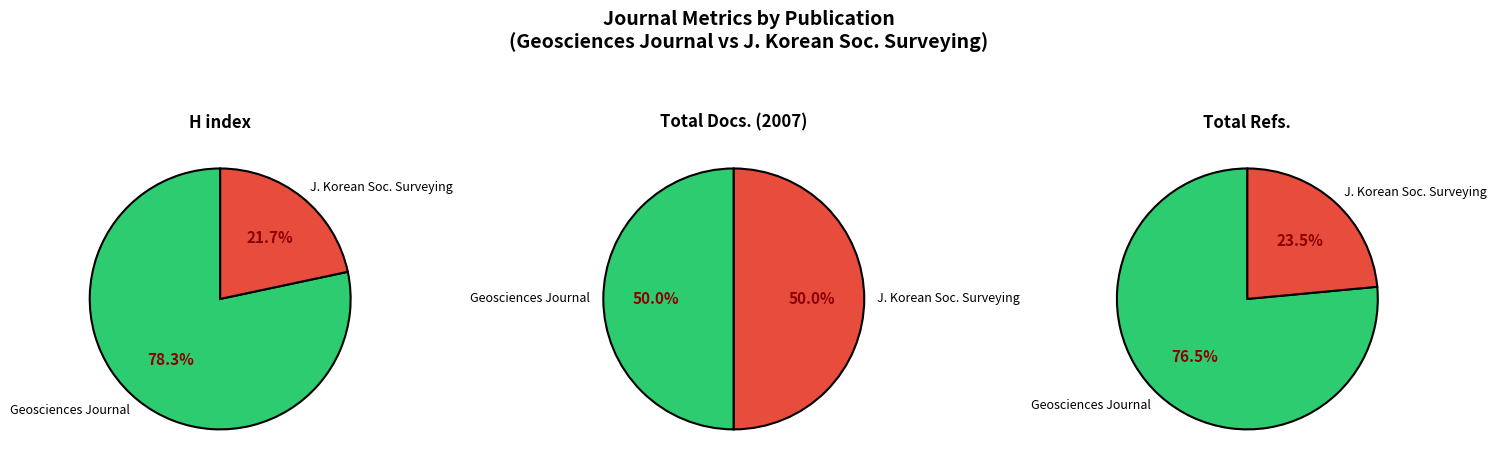

Does any single category account for the majority?

Yes